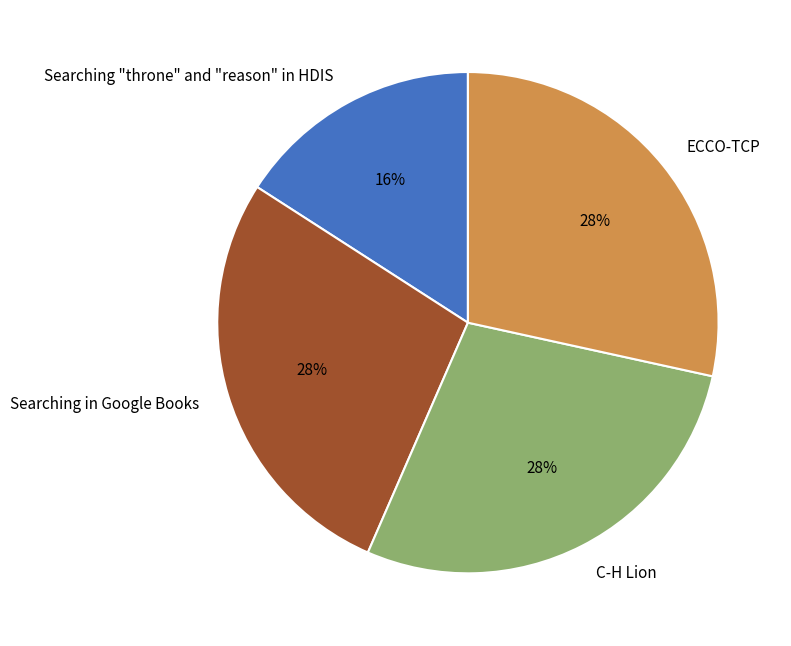

Do Searching in Google Books and C-H Lion together represent more than half of the pie?

Yes